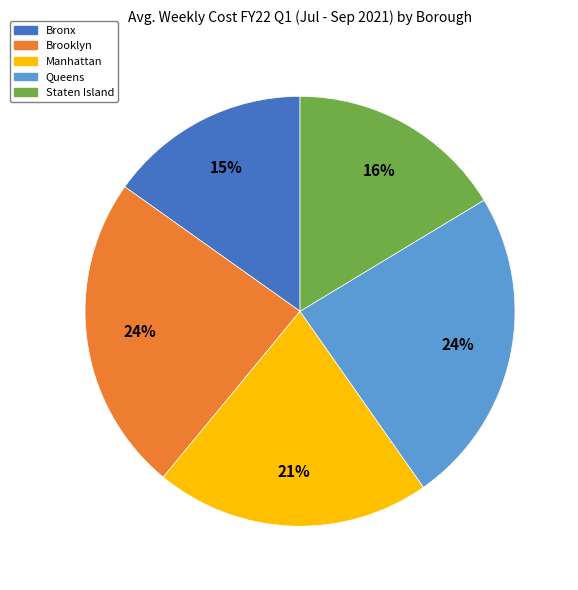

To the nearest percent, what portion does Brooklyn represent?

24%